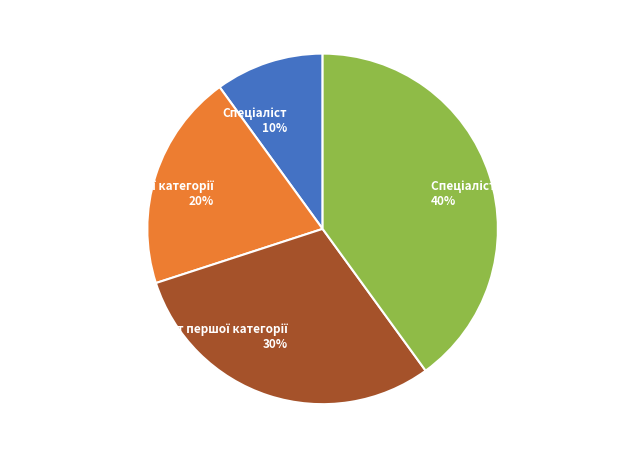

Is there a majority slice in this chart?

No